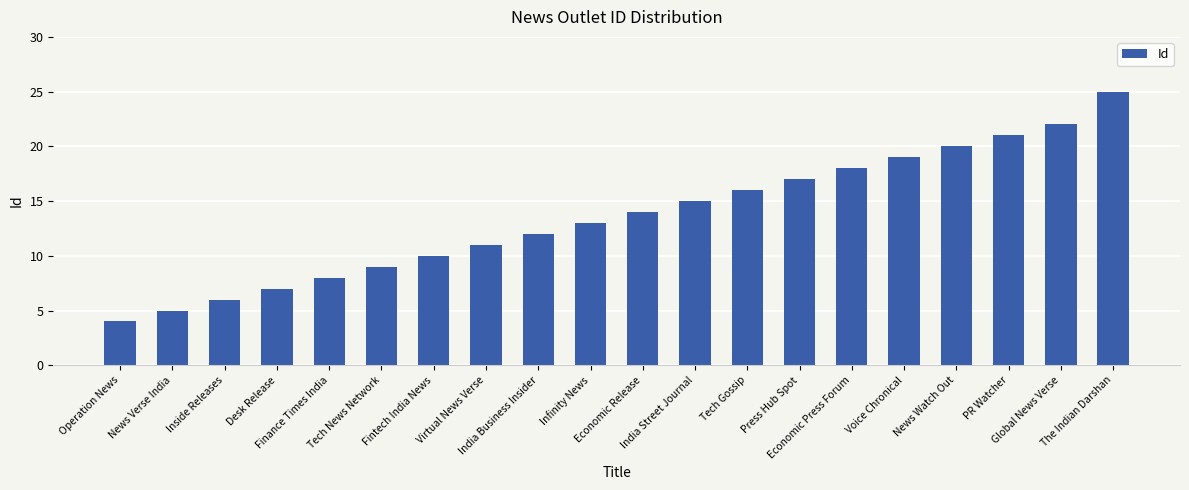

What is the change in value from Virtual News Verse to Voice Chronical?

+8